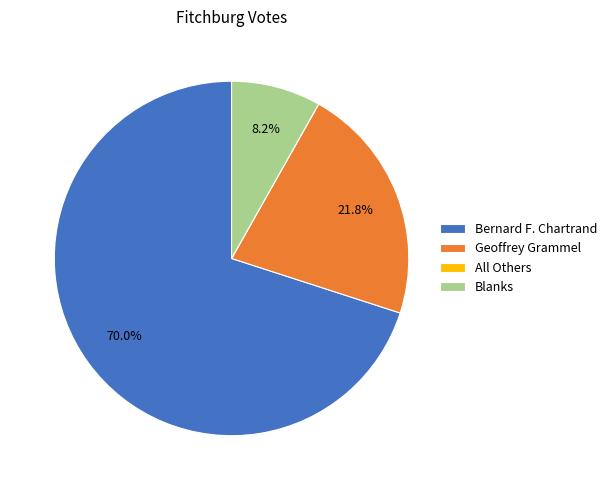

What percentage is NOT represented by Bernard F. Chartrand?

30.0%